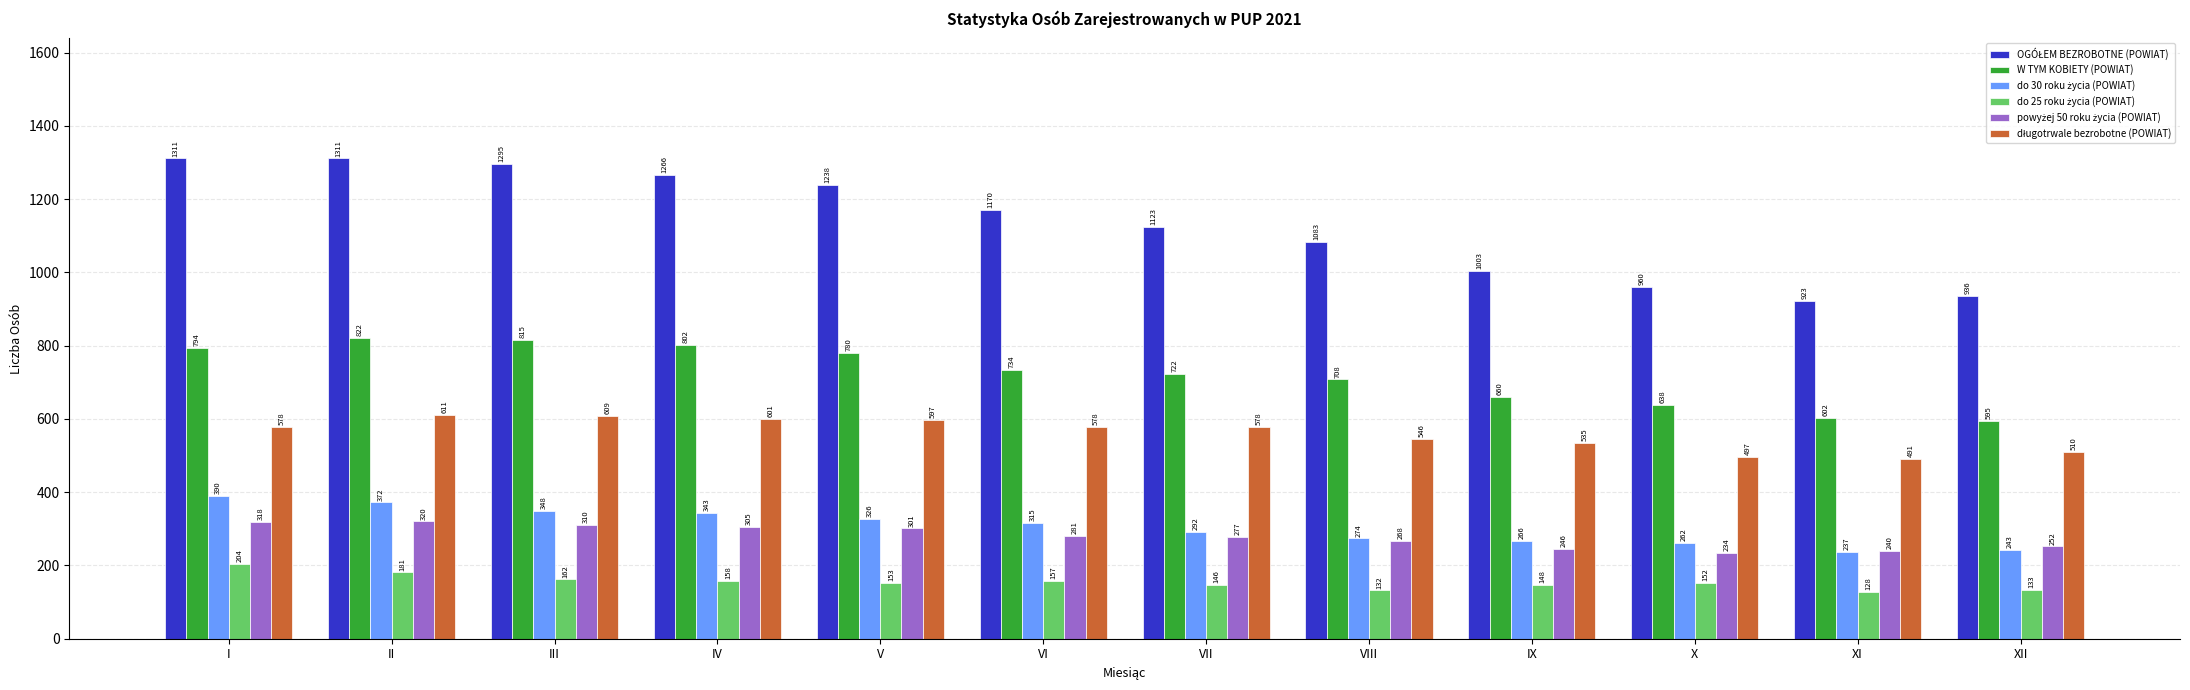

What is the total value across all series at II?

3617